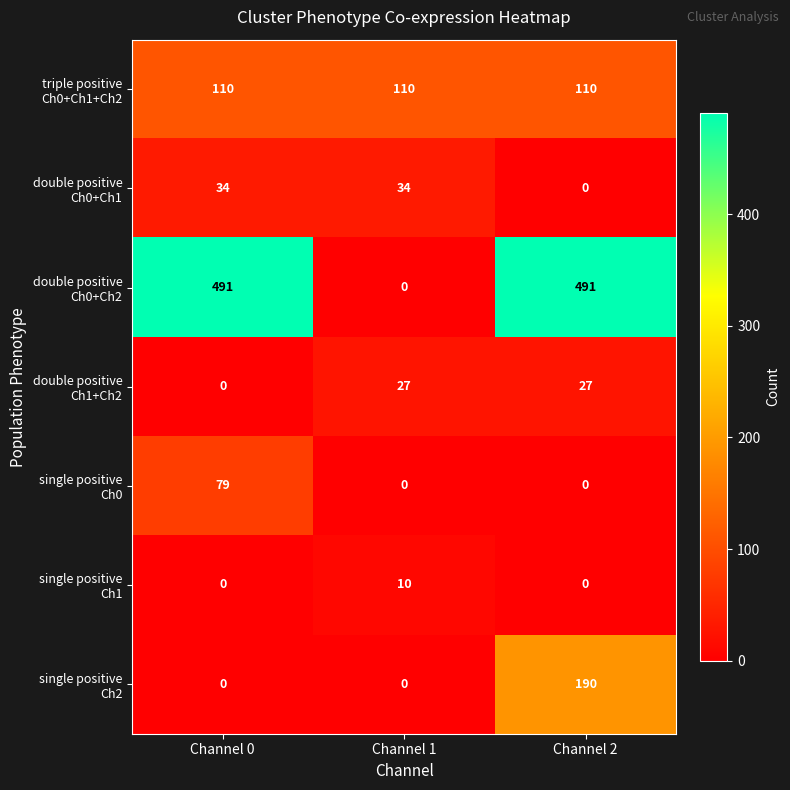

At which category is the sum across all series the highest?

Channel 2